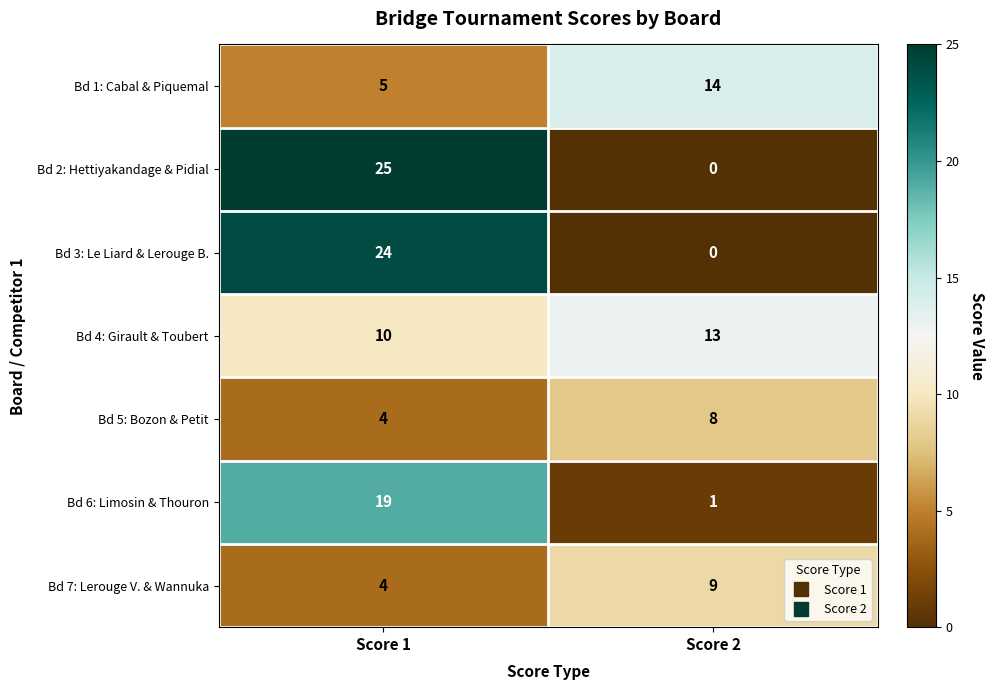

At how many categories does at least one series exceed 16?

1